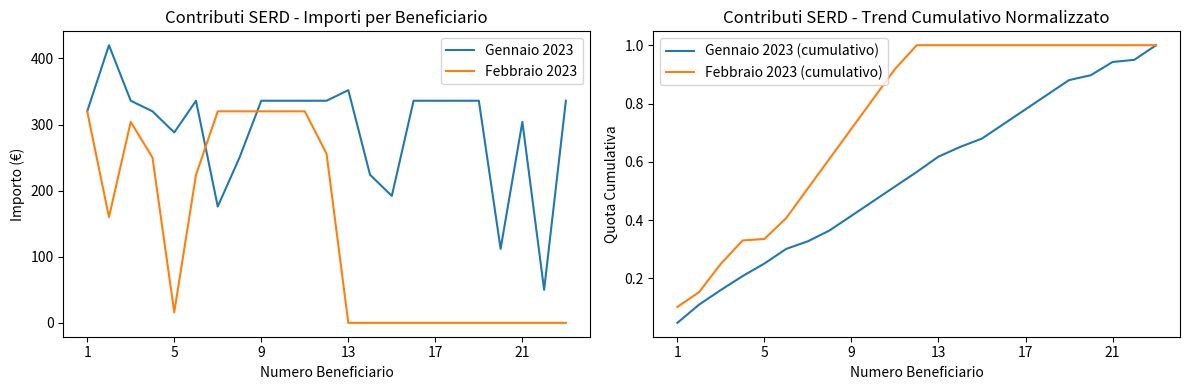

How many interior local valleys does the Febbraio 2023 series have?

2